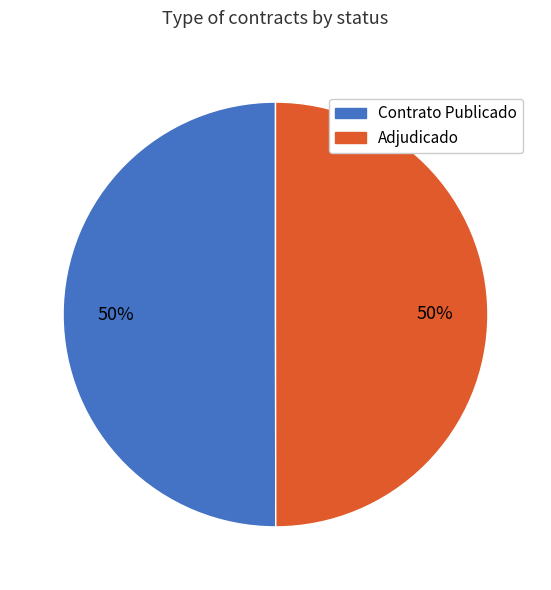

To the nearest percent, what is the average slice percentage?

50%